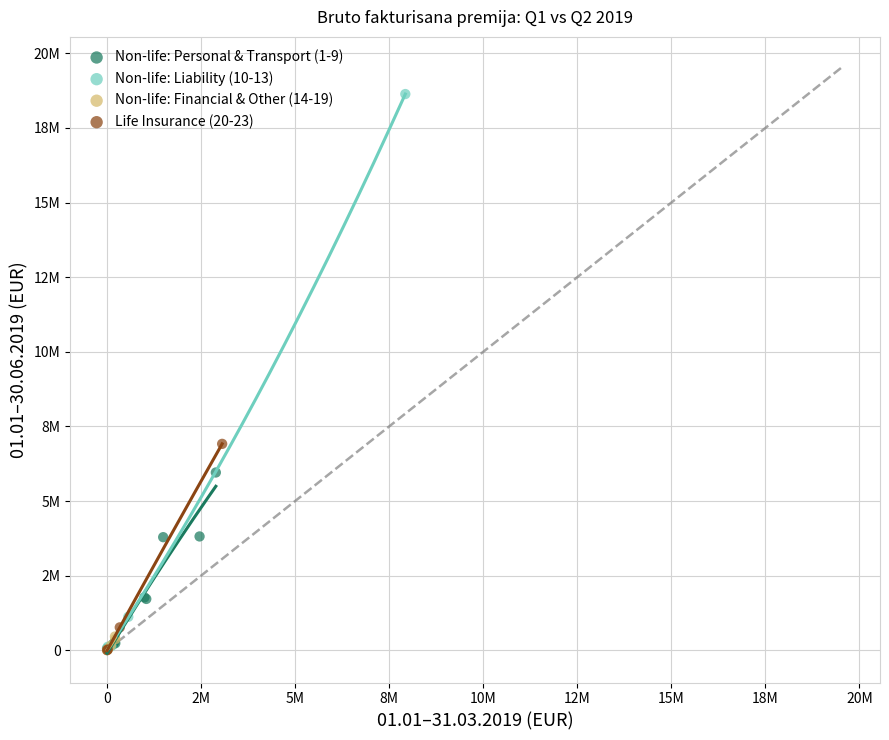

What are all the series names shown in the legend?

Non-life: Personal & Transport (1-9), Non-life: Liability (10-13), Non-life: Financial & Other (14-19), Life Insurance (20-23)